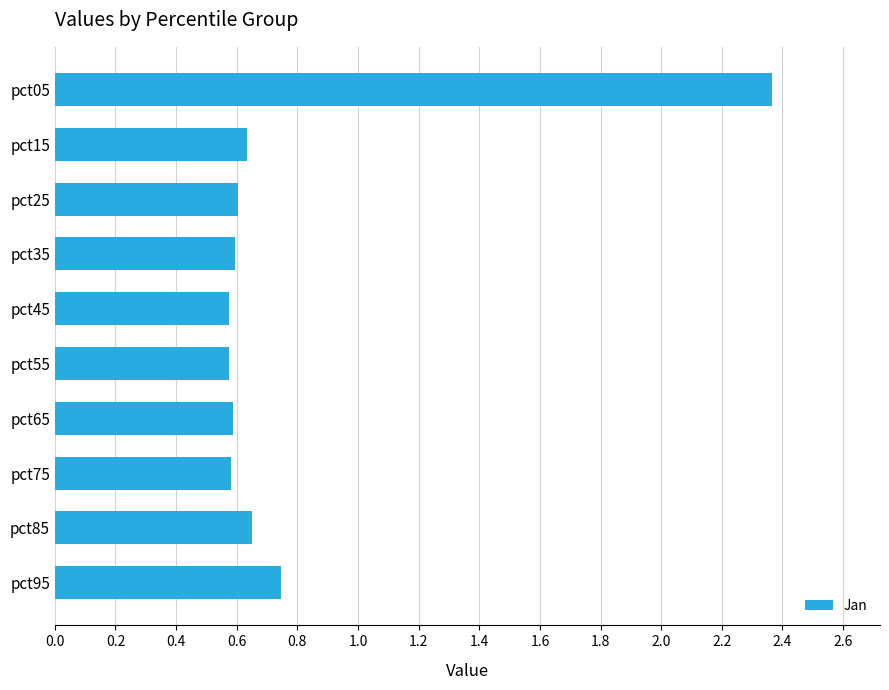

Which label corresponds to the largest value in the chart?

pct05